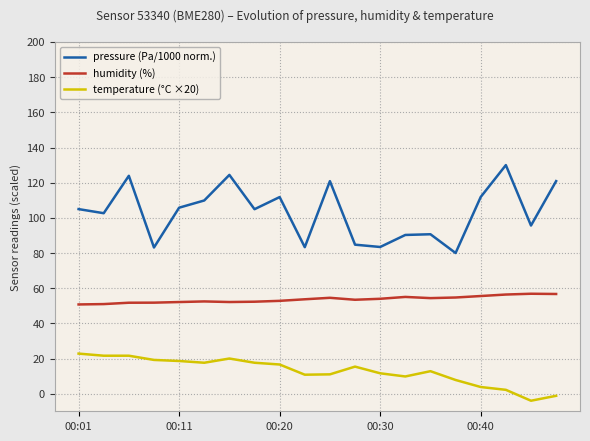

At how many categories does at least one series exceed 20?

20